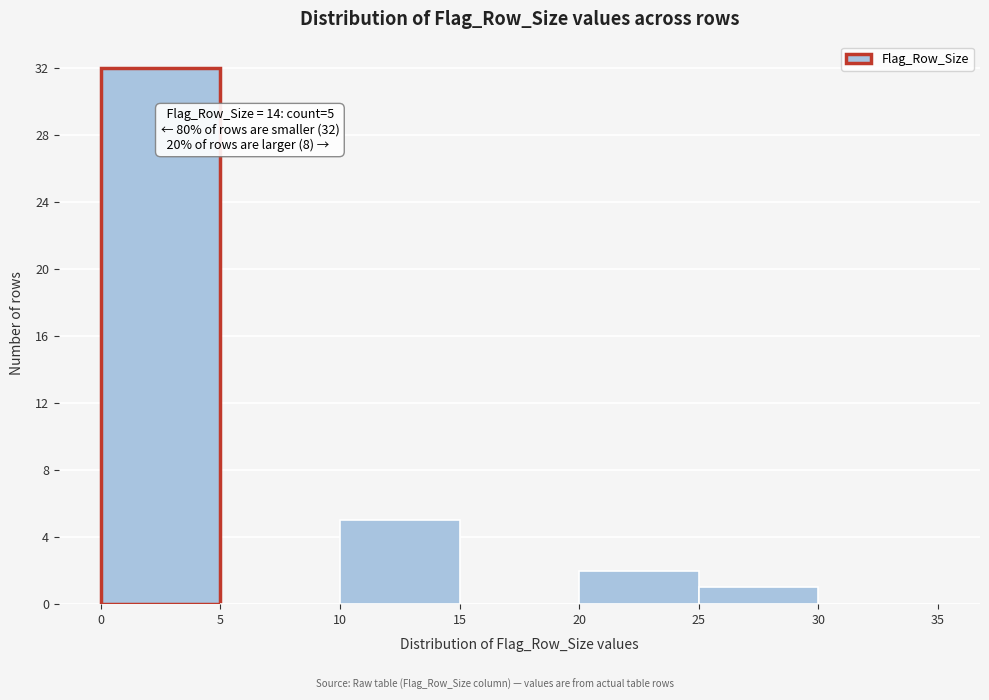

Which range on the x-axis has the tallest bar?

0 to 5